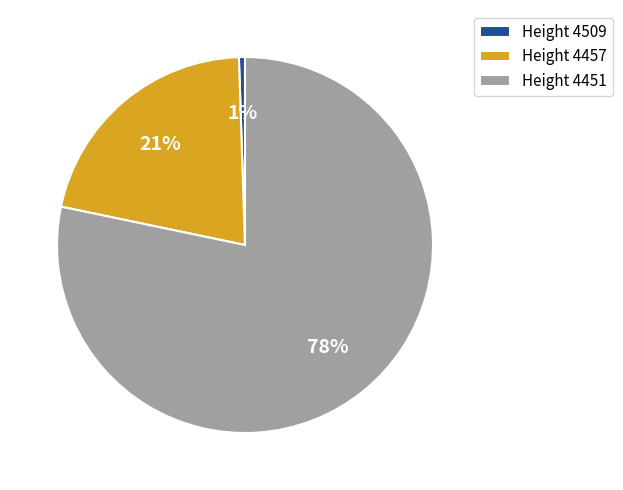

Is Height 4509 the majority of the pie?

No